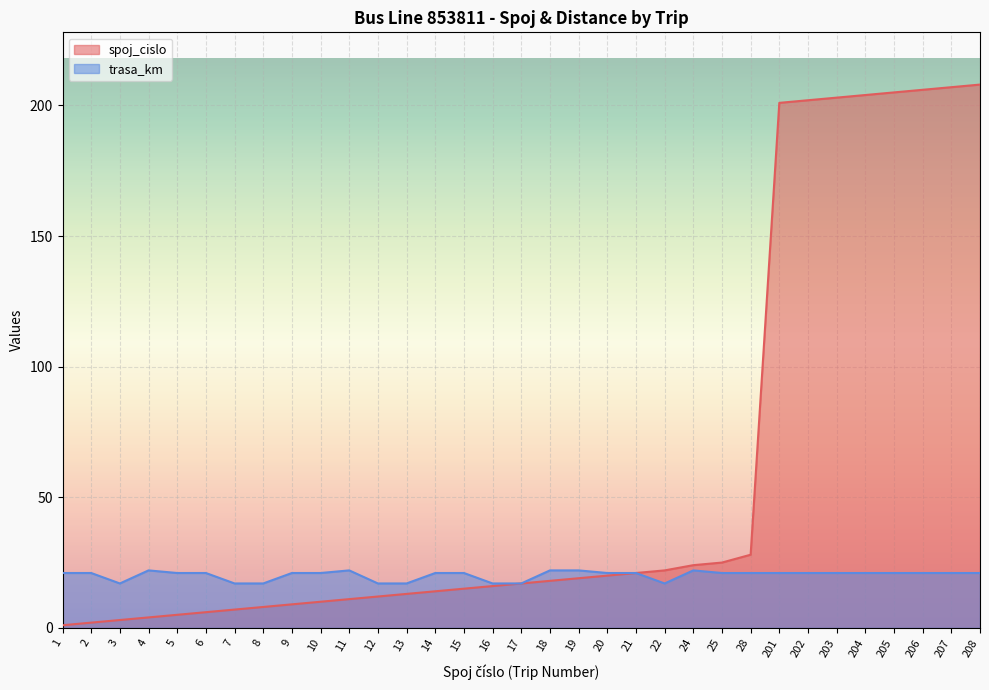

At which label does spoj_cislo first exceed 17?

18